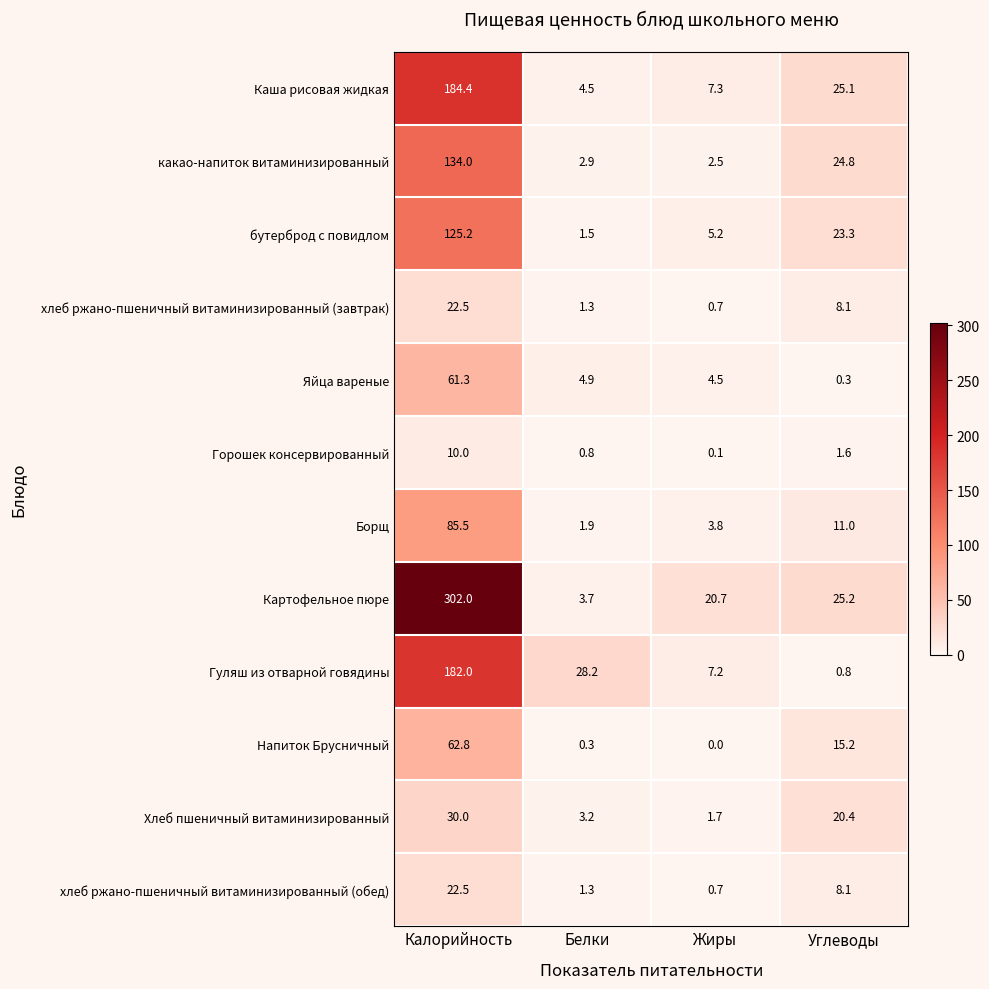

What is the minimum value for Картофельное пюре?

3.7